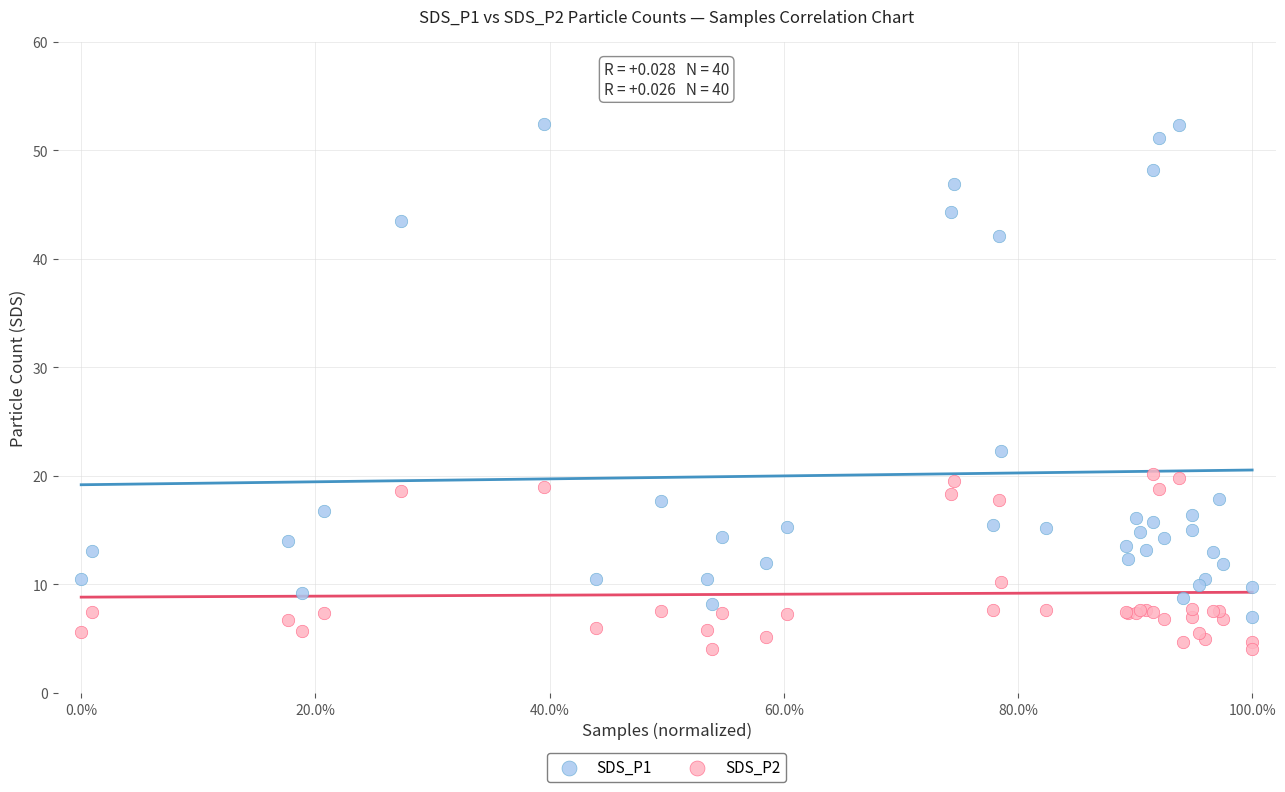

Across all series, what Y value is closest to 28?

22.3